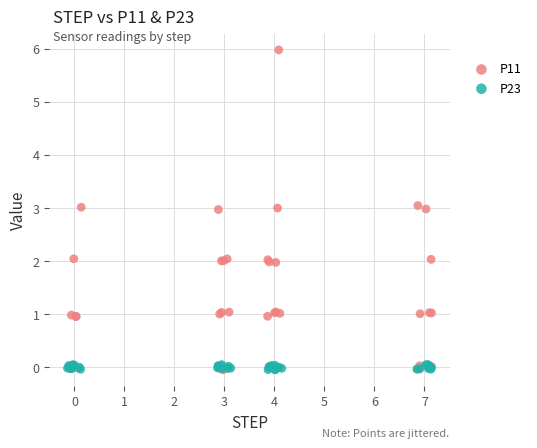

Which series has the largest Y range (max minus min)?

P11